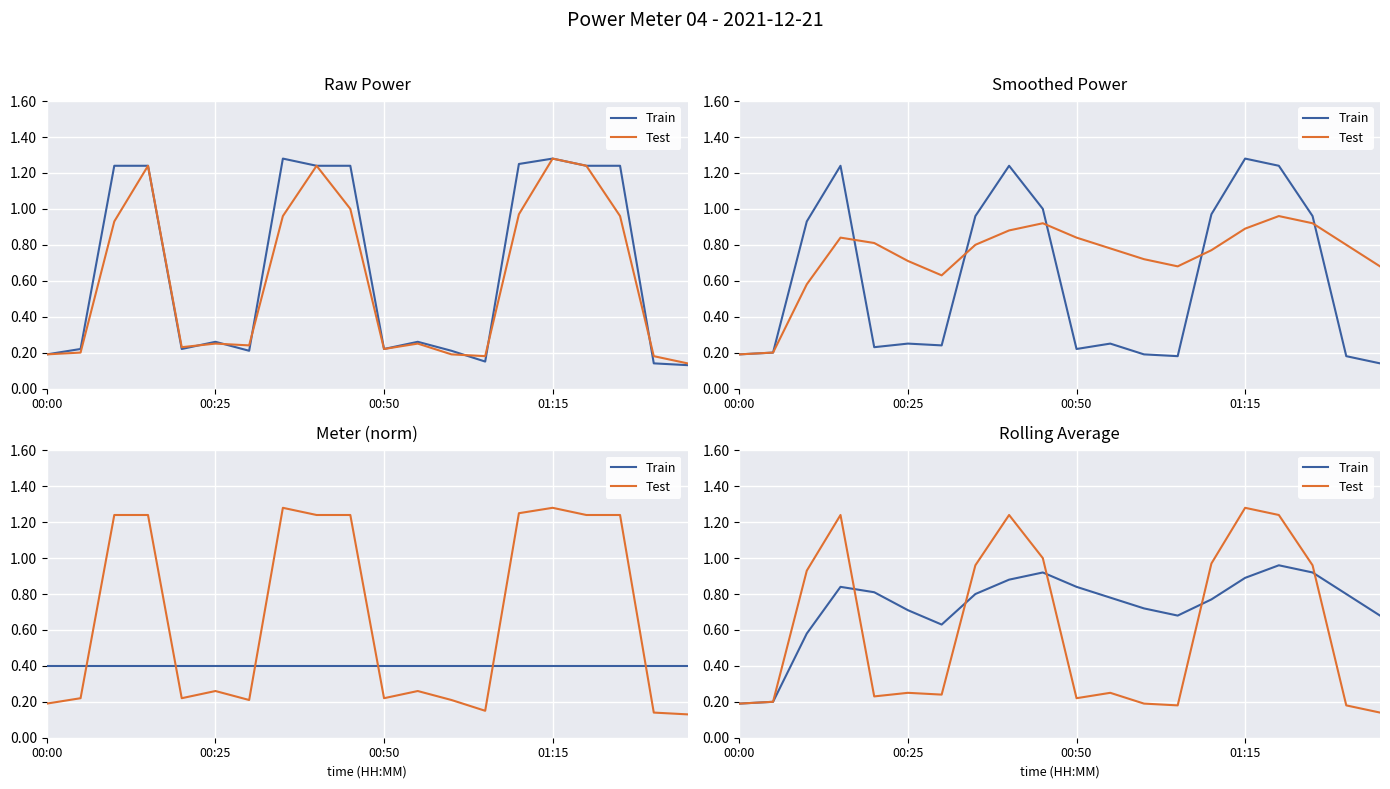

What are all the series names shown in the legend?

Train, Test